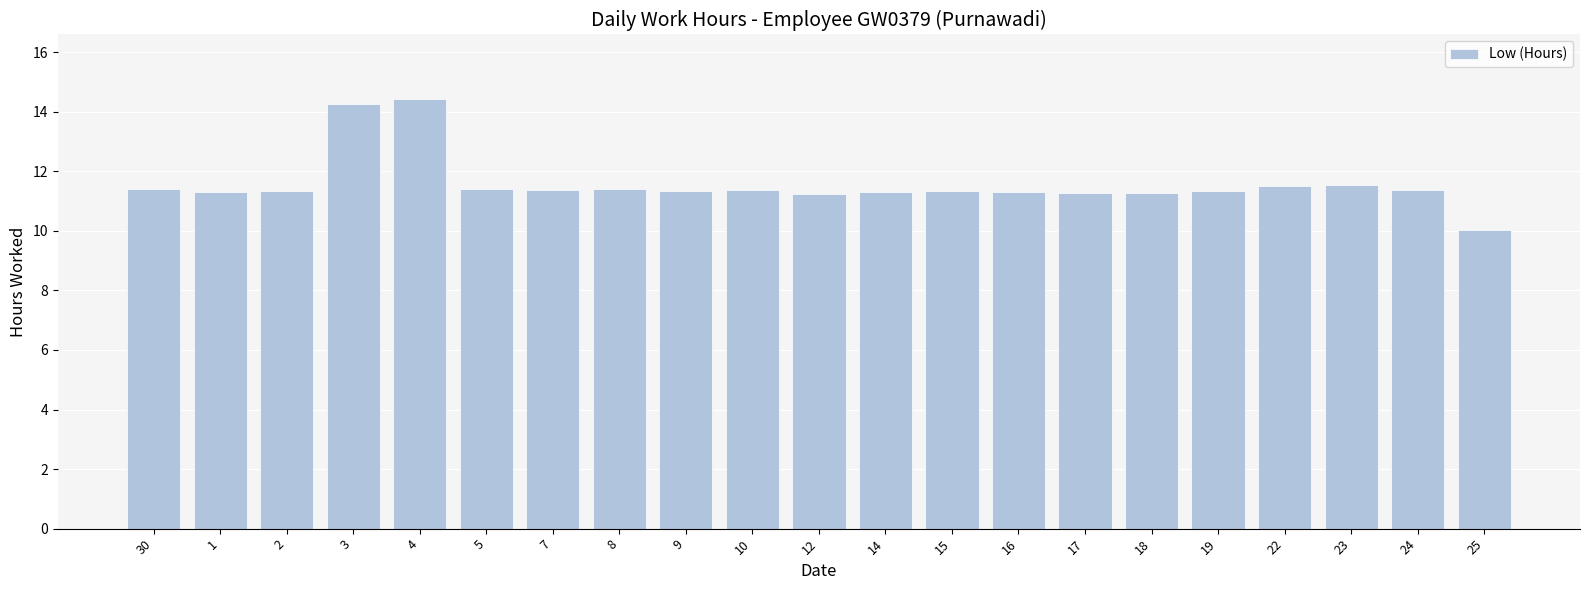

How many categories are shown in the chart?

21